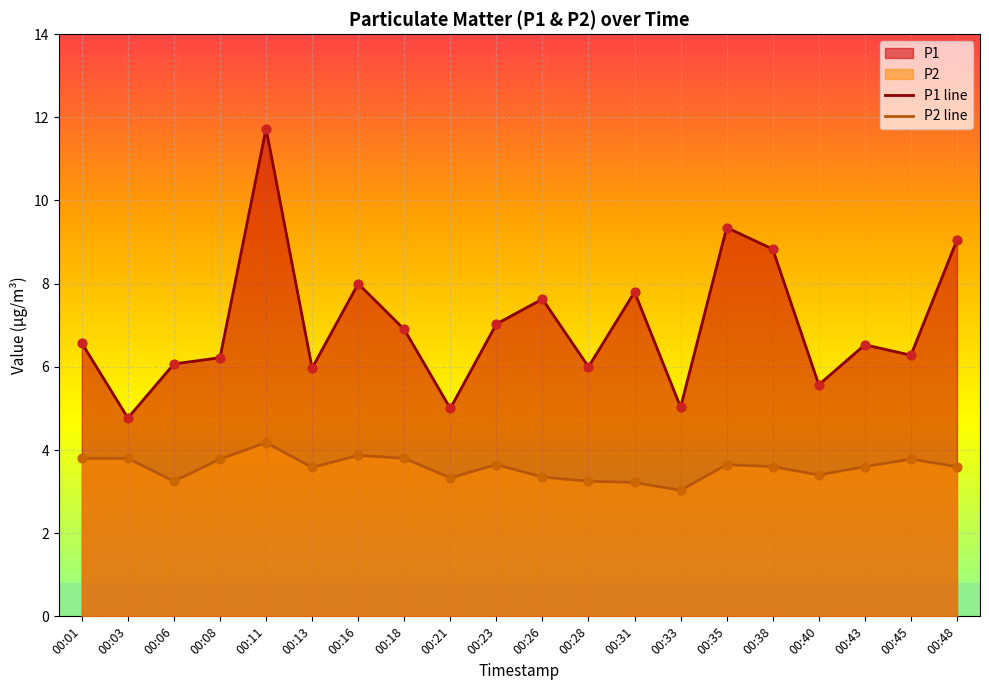

Is the value of P2 line at 00:01 greater than the value of P1 line at 00:16?

No